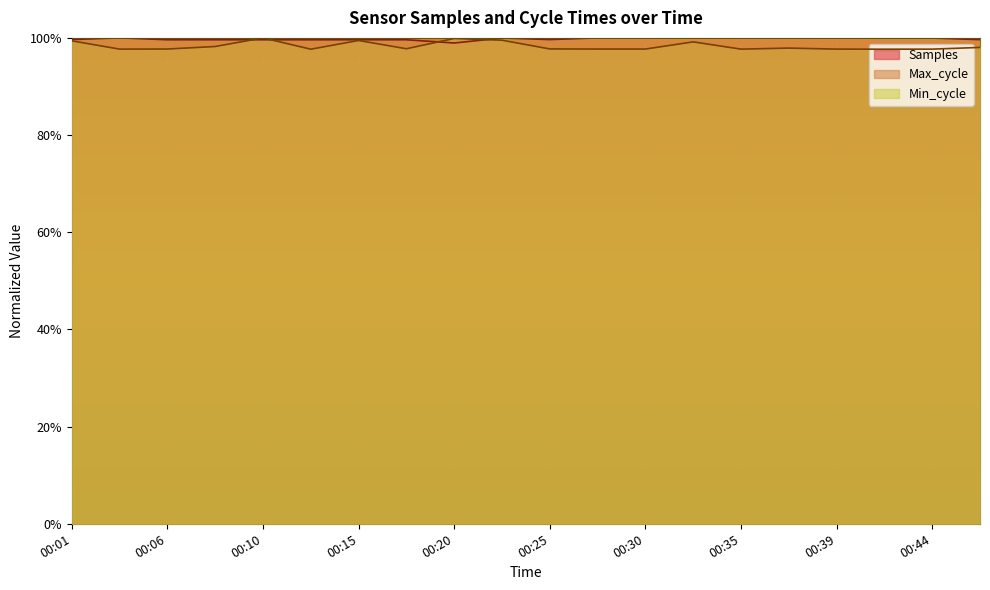

True or false: Max_cycle has a value of 1.0 at 00:39.

True